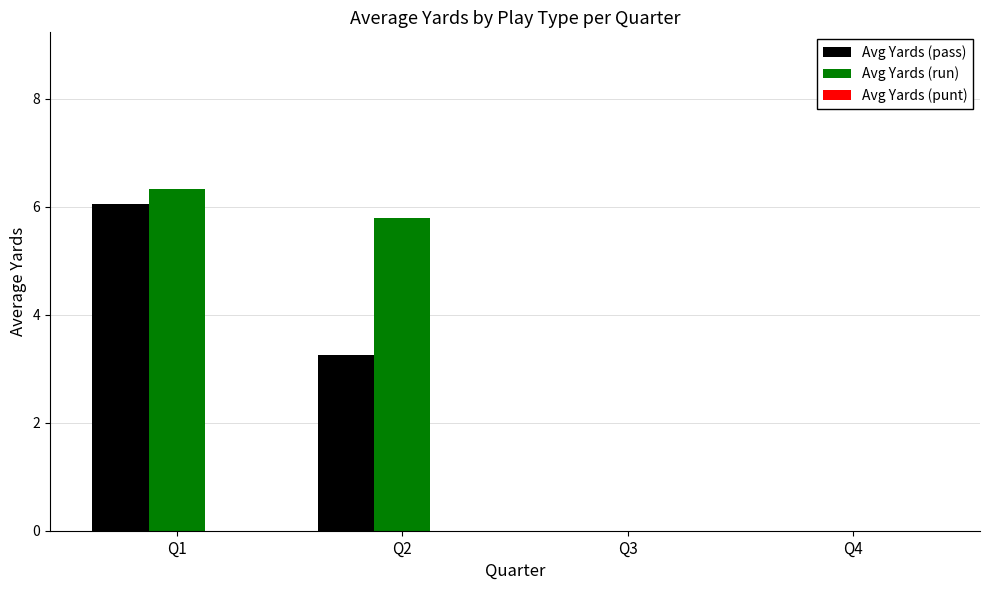

Is it true that Avg Yards (pass) equals 5.4 at Q2?

False